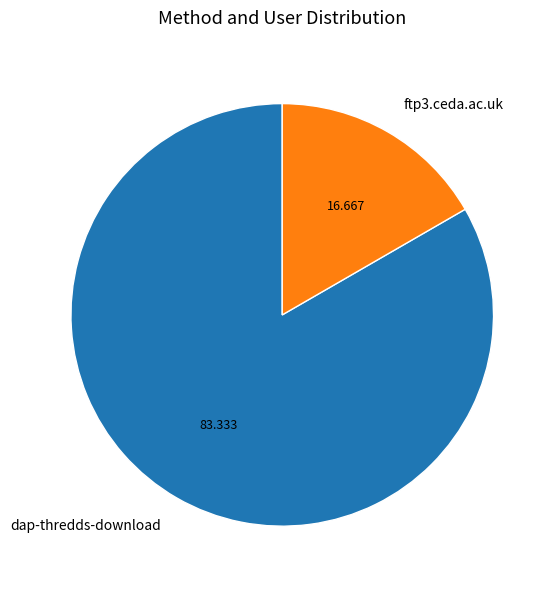

Combined, do ftp3.ceda.ac.uk and dap-thredds-download account for over 50%?

Yes